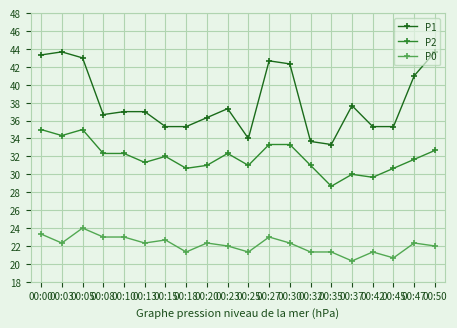

Is the value of P0 at 00:27 greater than the value of P2 at 00:23?

No